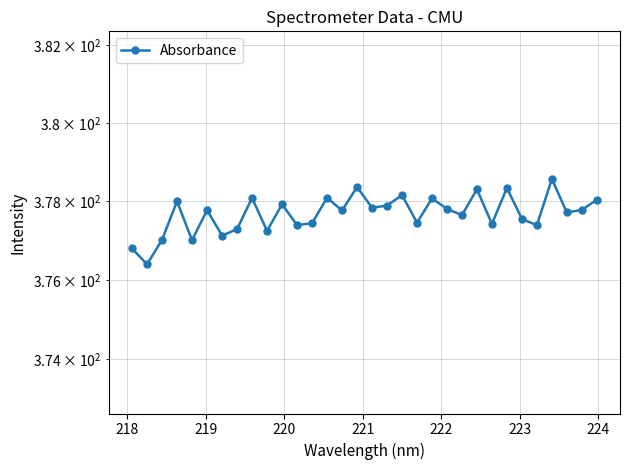

The chart shows a value of 503.6 at 224. True or false?

False